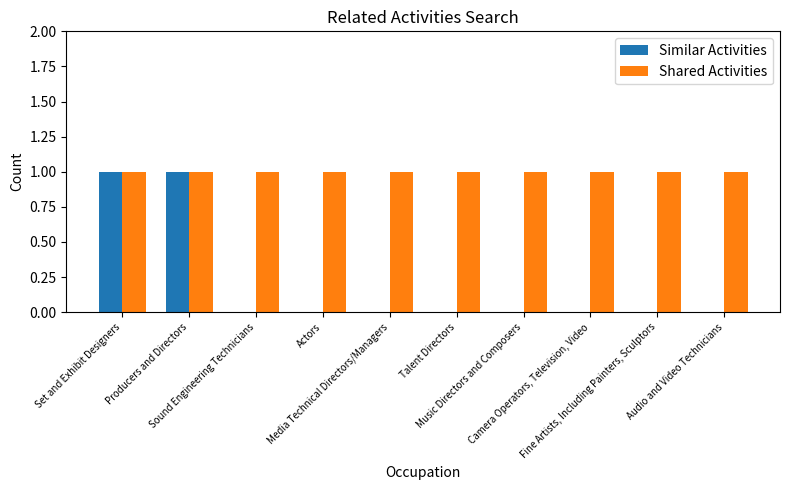

Are the bars horizontal?

No